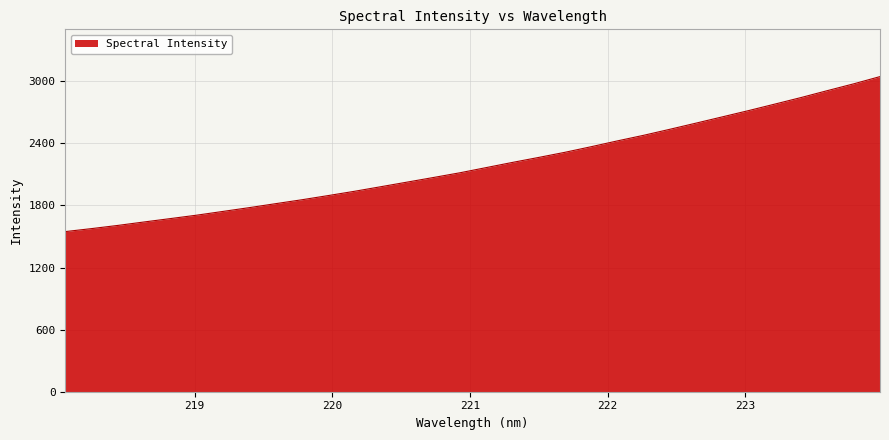

What is the difference between the maximum and minimum values?

1498.0